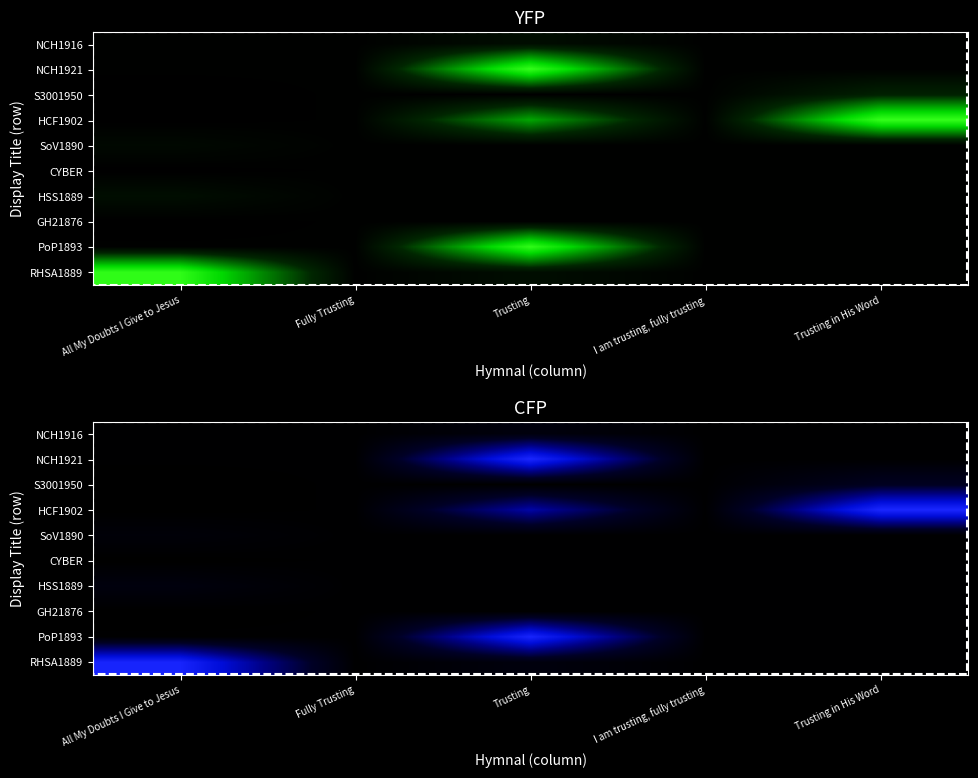

At which category is the sum across all series the highest?

Trusting